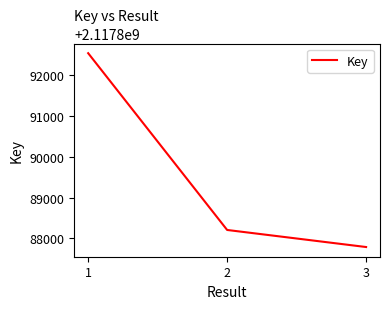

Between 2 and 1, which is larger?

1